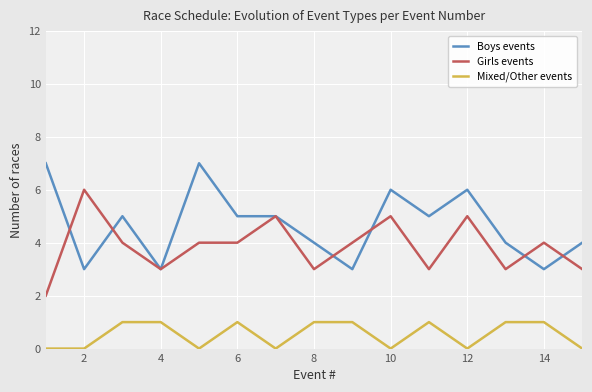

After their last crossing, which series has the higher values: Boys events or Girls events?

Boys events